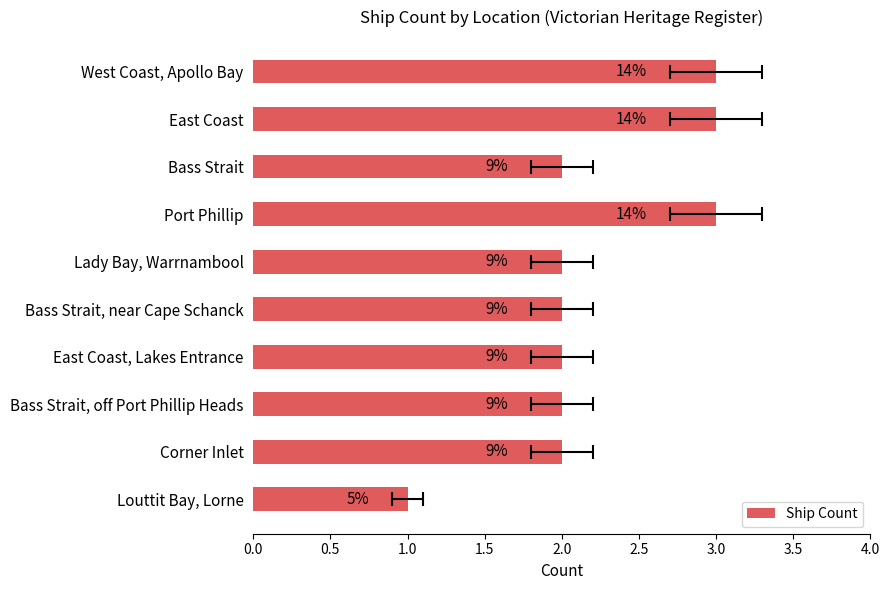

Is it true that the value at East Coast, Lakes Entrance is 1?

False